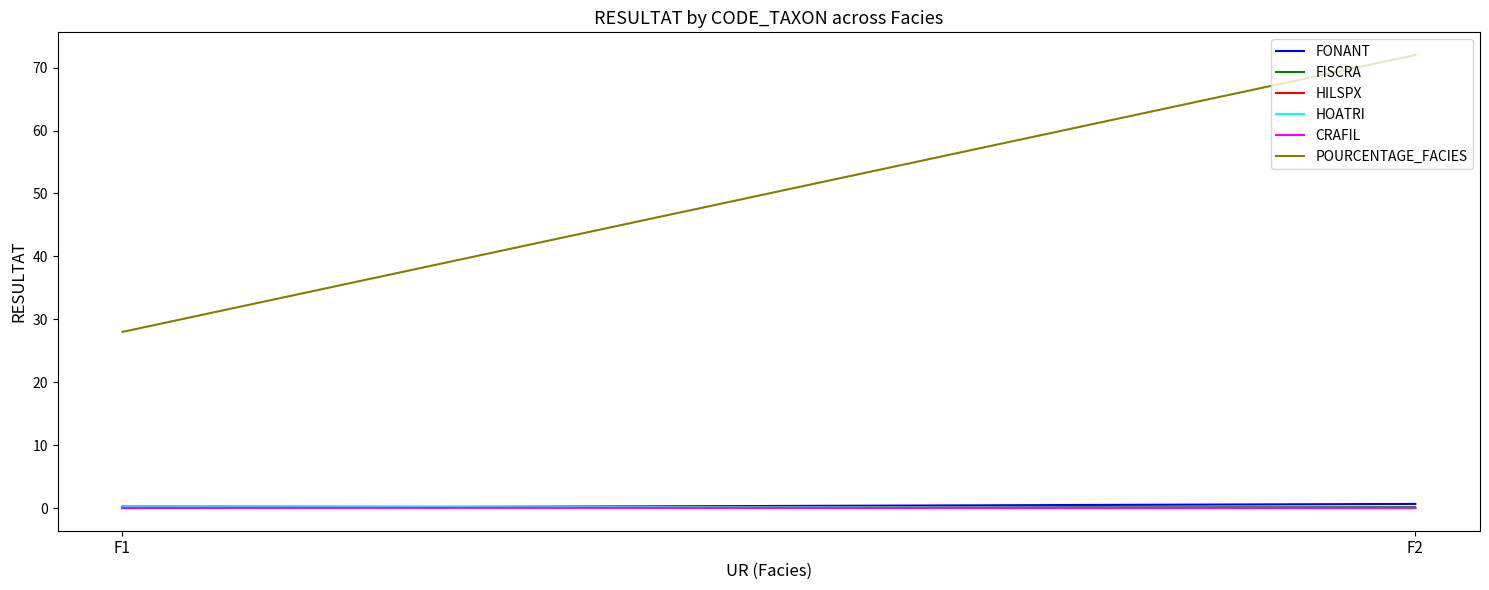

What is the value of the FONANT point at the 2nd from the left?

0.7